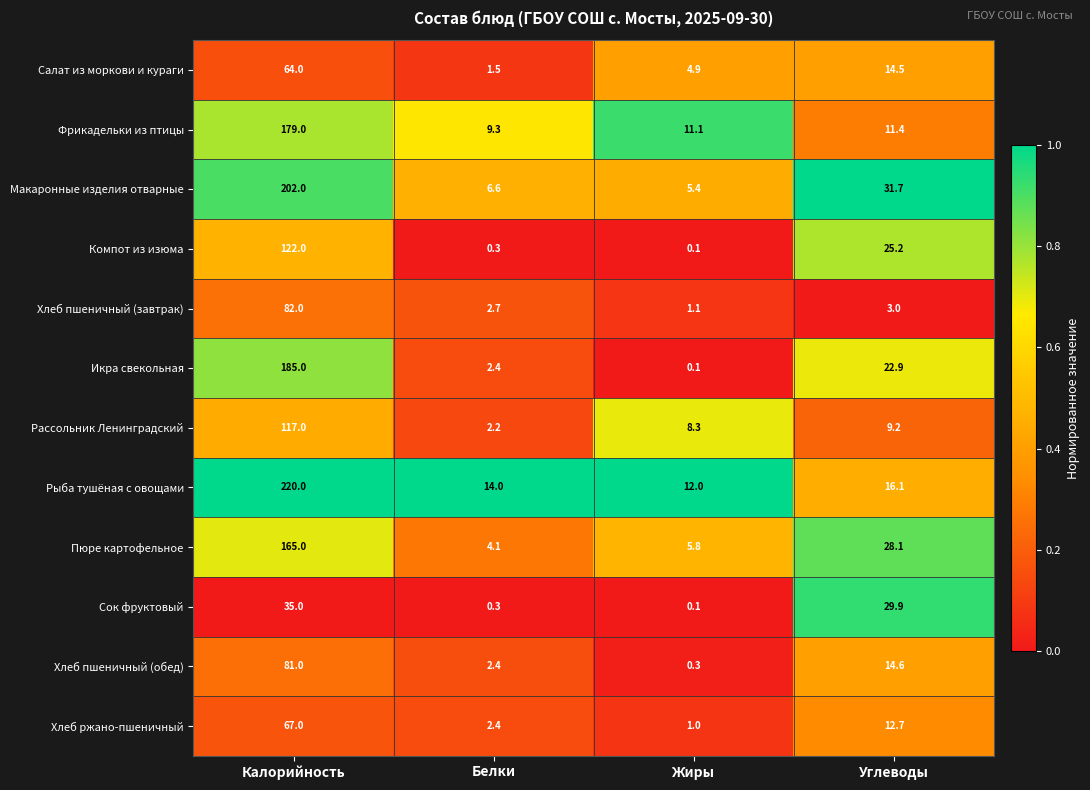

True or false: Фрикадельки из птицы has a value of 179.0 at Калорийность.

True